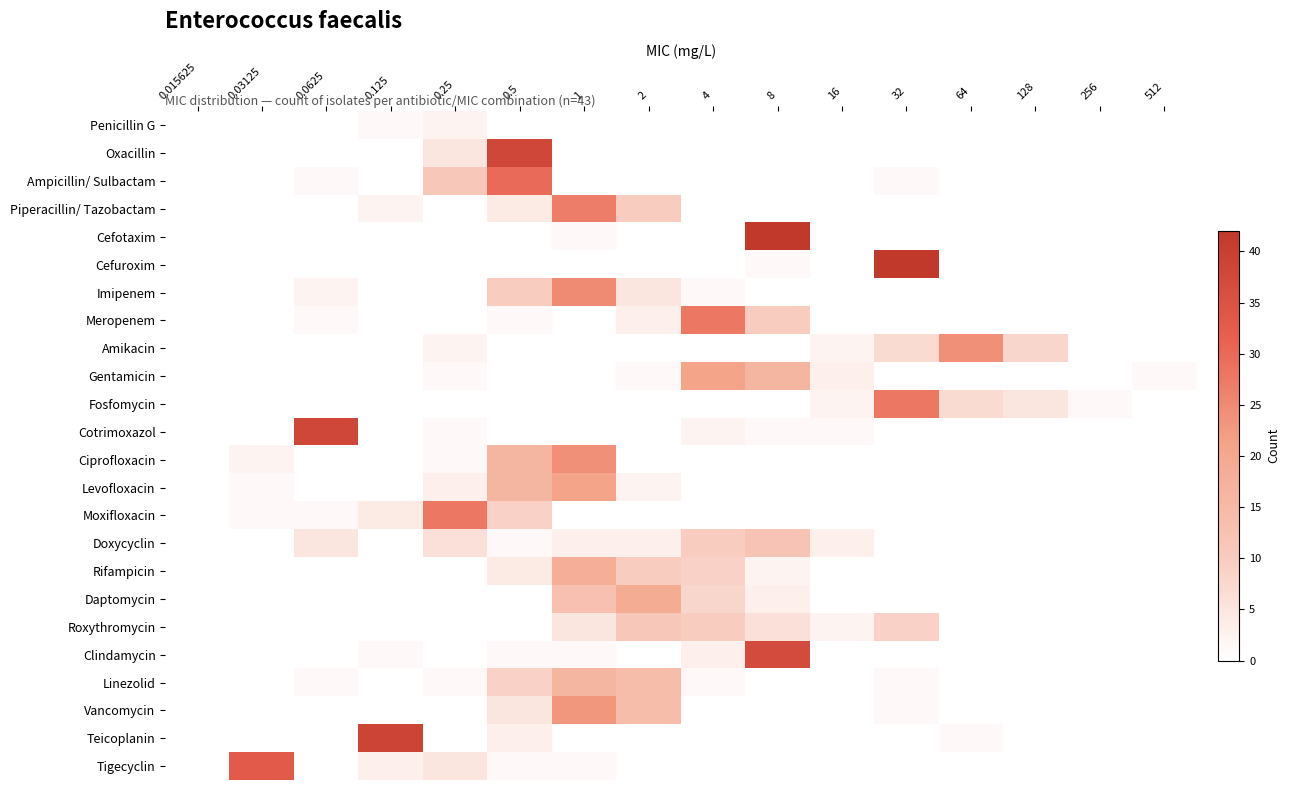

Reading right to left, extract all data points from this chart.

Penicillin G: 512=0	256=0	128=0	64=0	32=0	16=0	8=0	4=0	2=0	1=0	0.5=0	0.25=2	0.125=1	0.0625=0	0.03125=0	0.015625=0
Oxacillin: 512=0	256=0	128=0	64=0	32=0	16=0	8=0	4=0	2=0	1=0	0.5=38	0.25=5	0.125=0	0.0625=0	0.03125=0	0.015625=0
Ampicillin/ Sulbactam: 512=0	256=0	128=0	64=0	32=1	16=0	8=0	4=0	2=0	1=0	0.5=30	0.25=11	0.125=0	0.0625=1	0.03125=0	0.015625=0
Piperacillin/ Tazobactam: 512=0	256=0	128=0	64=0	32=0	16=0	8=0	4=0	2=10	1=27	0.5=4	0.25=0	0.125=2	0.0625=0	0.03125=0	0.015625=0
Cefotaxim: 512=0	256=0	128=0	64=0	32=0	16=0	8=42	4=0	2=0	1=1	0.5=0	0.25=0	0.125=0	0.0625=0	0.03125=0	0.015625=0
Cefuroxim: 512=0	256=0	128=0	64=0	32=42	16=0	8=1	4=0	2=0	1=0	0.5=0	0.25=0	0.125=0	0.0625=0	0.03125=0	0.015625=0
Imipenem: 512=0	256=0	128=0	64=0	32=0	16=0	8=0	4=1	2=5	1=25	0.5=10	0.25=0	0.125=0	0.0625=2	0.03125=0	0.015625=0
Meropenem: 512=0	256=0	128=0	64=0	32=0	16=0	8=10	4=28	2=3	1=0	0.5=1	0.25=0	0.125=0	0.0625=1	0.03125=0	0.015625=0
Amikacin: 512=0	256=0	128=8	64=24	32=7	16=2	8=0	4=0	2=0	1=0	0.5=0	0.25=2	0.125=0	0.0625=0	0.03125=0	0.015625=0
Gentamicin: 512=1	256=0	128=0	64=0	32=0	16=3	8=16	4=21	2=1	1=0	0.5=0	0.25=1	0.125=0	0.0625=0	0.03125=0	0.015625=0
Fosfomycin: 512=0	256=1	128=5	64=7	32=28	16=2	8=0	4=0	2=0	1=0	0.5=0	0.25=0	0.125=0	0.0625=0	0.03125=0	0.015625=0
Cotrimoxazol: 512=0	256=0	128=0	64=0	32=0	16=1	8=1	4=2	2=0	1=0	0.5=0	0.25=1	0.125=0	0.0625=38	0.03125=0	0.015625=0
Ciprofloxacin: 512=0	256=0	128=0	64=0	32=0	16=0	8=0	4=0	2=0	1=24	0.5=16	0.25=1	0.125=0	0.0625=0	0.03125=2	0.015625=0
Levofloxacin: 512=0	256=0	128=0	64=0	32=0	16=0	8=0	4=0	2=2	1=21	0.5=16	0.25=3	0.125=0	0.0625=0	0.03125=1	0.015625=0
Moxifloxacin: 512=0	256=0	128=0	64=0	32=0	16=0	8=0	4=0	2=0	1=0	0.5=9	0.25=28	0.125=4	0.0625=1	0.03125=1	0.015625=0
Doxycyclin: 512=0	256=0	128=0	64=0	32=0	16=3	8=12	4=10	2=3	1=3	0.5=1	0.25=6	0.125=0	0.0625=5	0.03125=0	0.015625=0
Rifampicin: 512=0	256=0	128=0	64=0	32=0	16=0	8=2	4=9	2=10	1=18	0.5=4	0.25=0	0.125=0	0.0625=0	0.03125=0	0.015625=0
Daptomycin: 512=0	256=0	128=0	64=0	32=0	16=0	8=3	4=8	2=19	1=13	0.5=0	0.25=0	0.125=0	0.0625=0	0.03125=0	0.015625=0
Roxythromycin: 512=0	256=0	128=0	64=0	32=9	16=2	8=6	4=10	2=11	1=5	0.5=0	0.25=0	0.125=0	0.0625=0	0.03125=0	0.015625=0
Clindamycin: 512=0	256=0	128=0	64=0	32=0	16=0	8=37	4=3	2=0	1=1	0.5=1	0.25=0	0.125=1	0.0625=0	0.03125=0	0.015625=0
Linezolid: 512=0	256=0	128=0	64=0	32=1	16=0	8=0	4=1	2=14	1=16	0.5=9	0.25=1	0.125=0	0.0625=1	0.03125=0	0.015625=0
Vancomycin: 512=0	256=0	128=0	64=0	32=1	16=0	8=0	4=0	2=14	1=23	0.5=5	0.25=0	0.125=0	0.0625=0	0.03125=0	0.015625=0
Teicoplanin: 512=0	256=0	128=0	64=1	32=0	16=0	8=0	4=0	2=0	1=0	0.5=3	0.25=0	0.125=39	0.0625=0	0.03125=0	0.015625=0
Tigecyclin: 512=0	256=0	128=0	64=0	32=0	16=0	8=0	4=0	2=0	1=1	0.5=1	0.25=5	0.125=3	0.0625=0	0.03125=33	0.015625=0